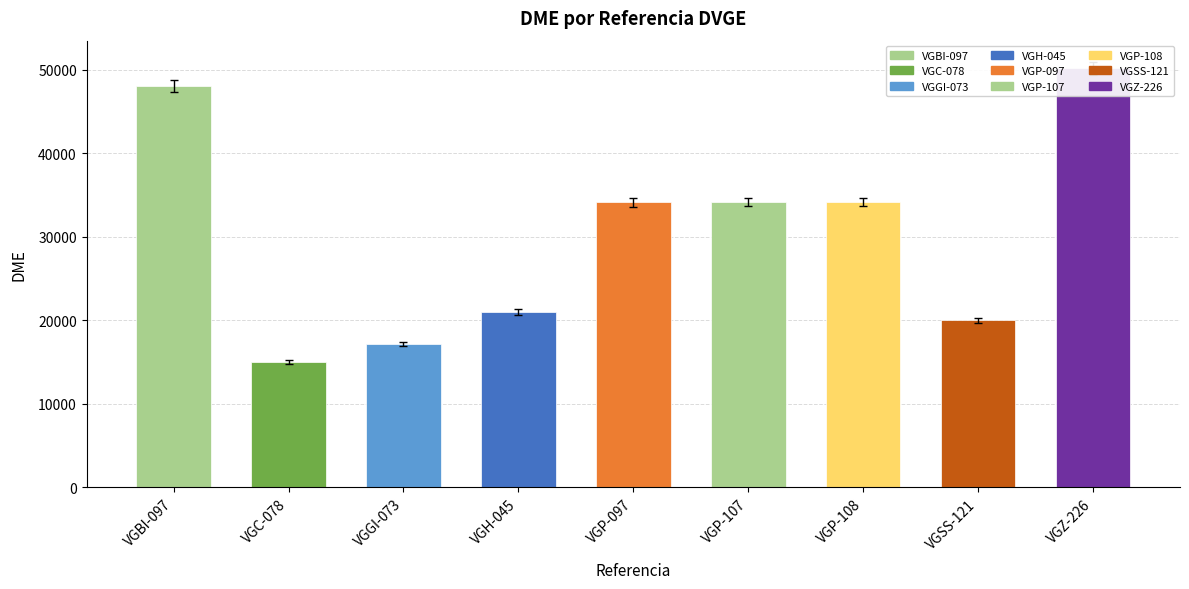

True or false: the data shows 34129 at VGP-097.

True